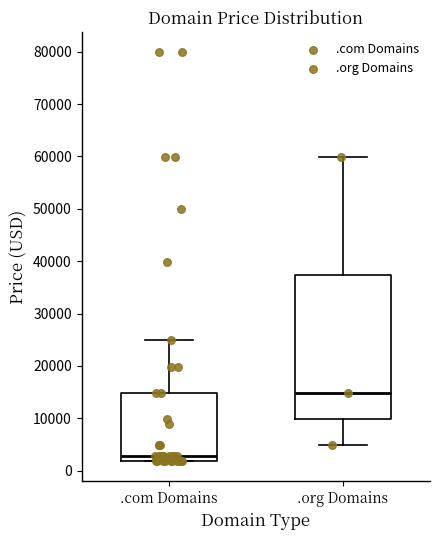

Where does the median line of the box for .org Domains sit on the y-axis? The values are not printed on the chart, so give them approximately, as read against the axis.

15000